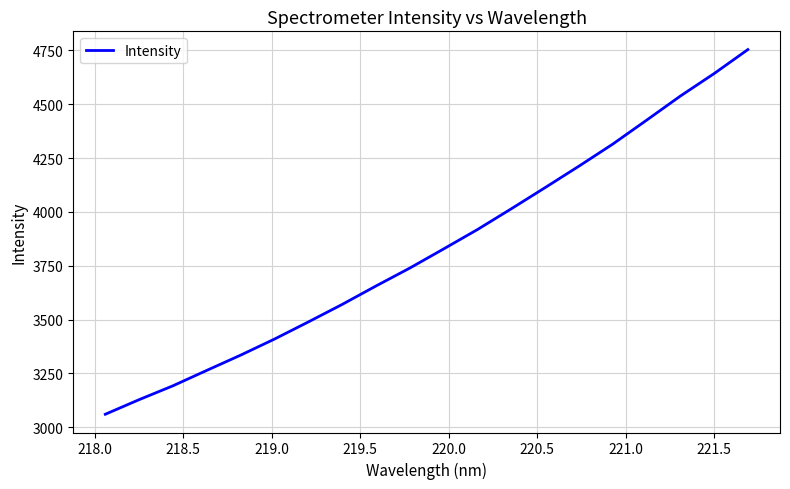

What is the maximum value shown in the chart?

4754.0